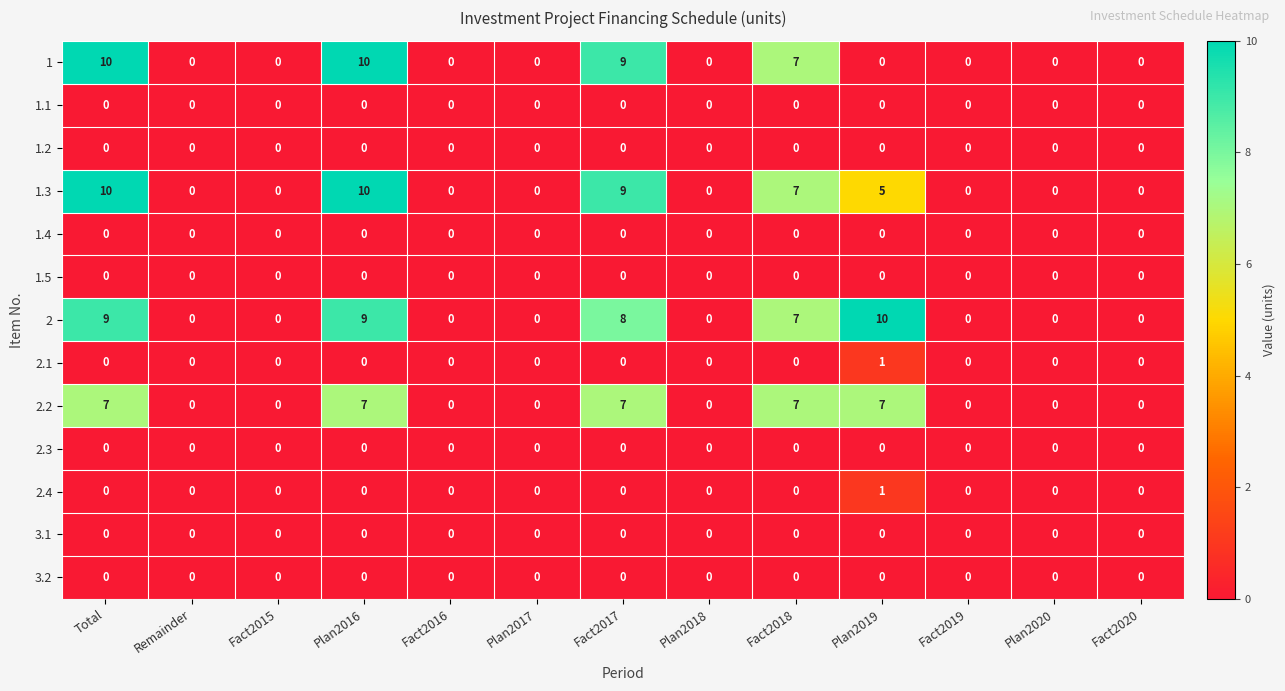

What is the greatest value displayed?

10